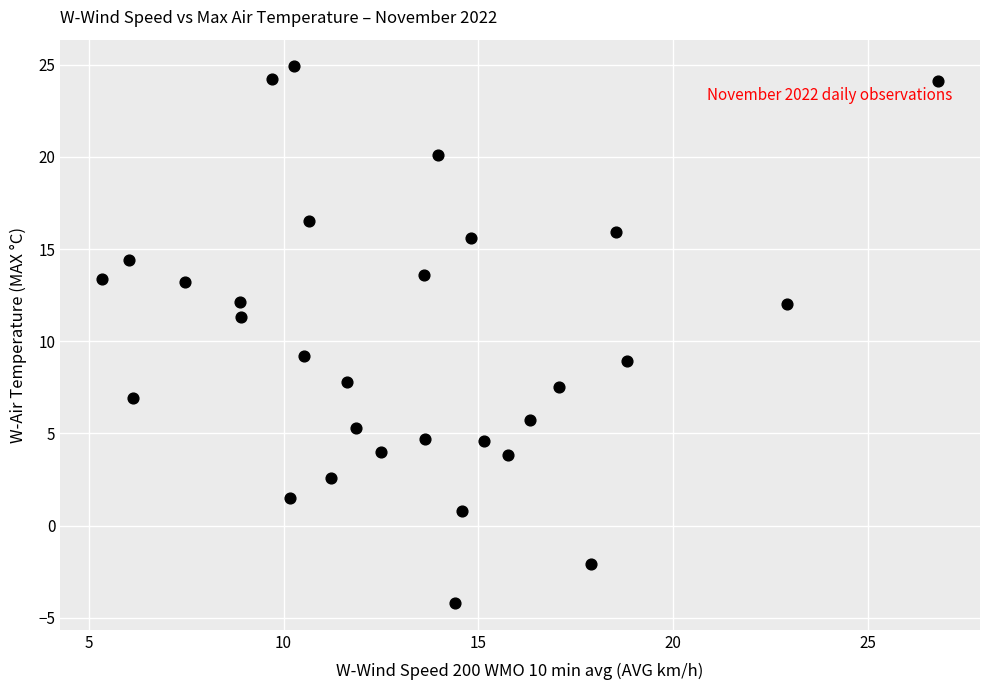

What is the range of X values (max minus min)?

21.5